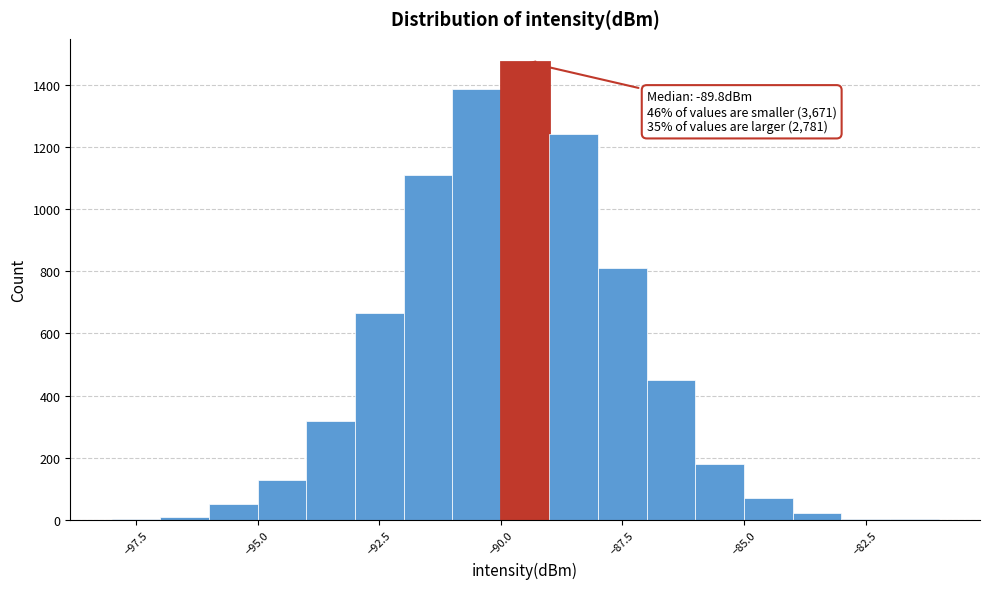

Read against the x-axis, roughly where is the centre of the tallest bar?

-89.5